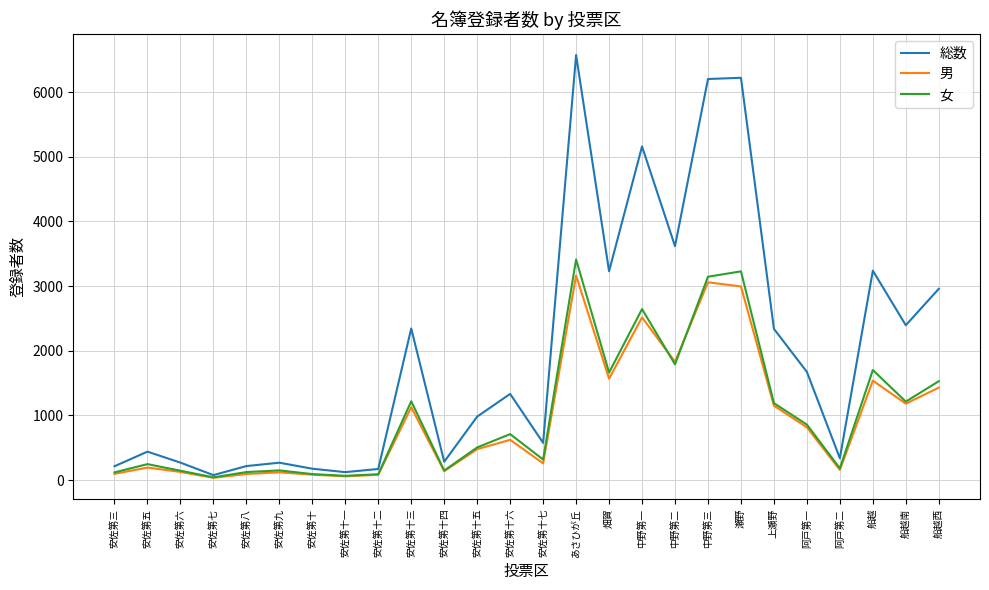

What is the lowest value of the 女 series?

42